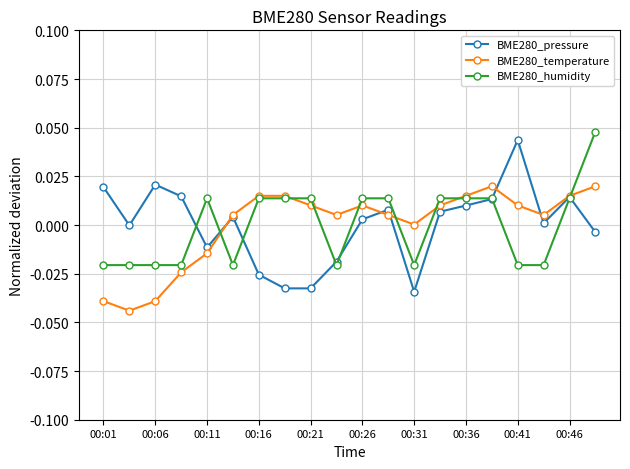

How many lines are shown in the chart?

3